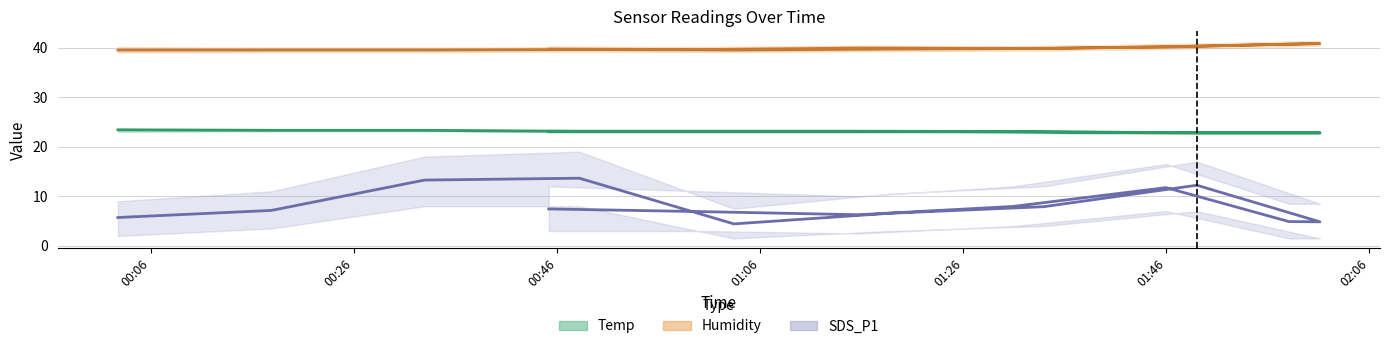

The value of Humidity at 2022/05/13 02:01:07 is 8.9. True or false?

False